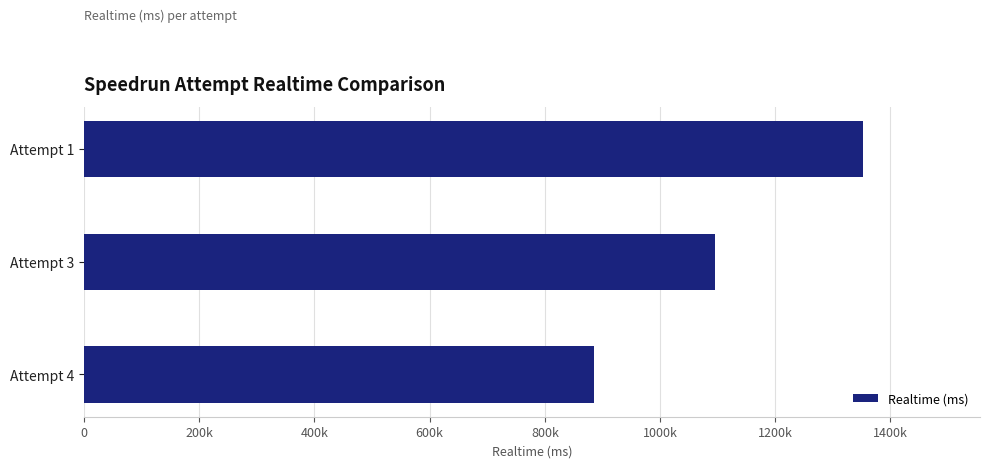

Does the chart contain any negative values?

No